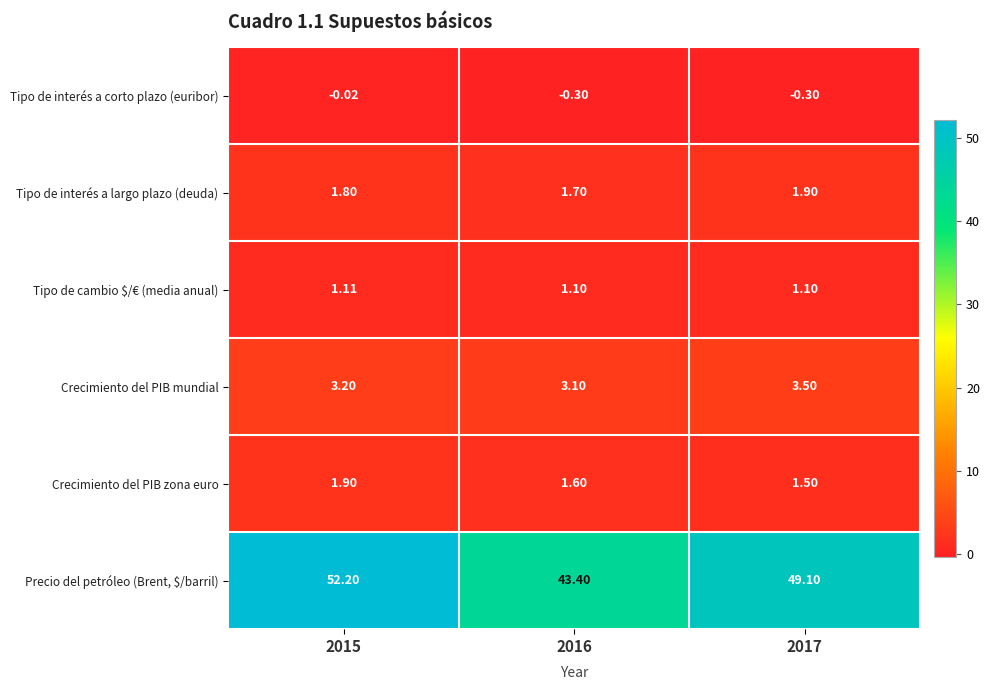

Which series has the widest spread of values?

Precio del petróleo (Brent, $/barril)